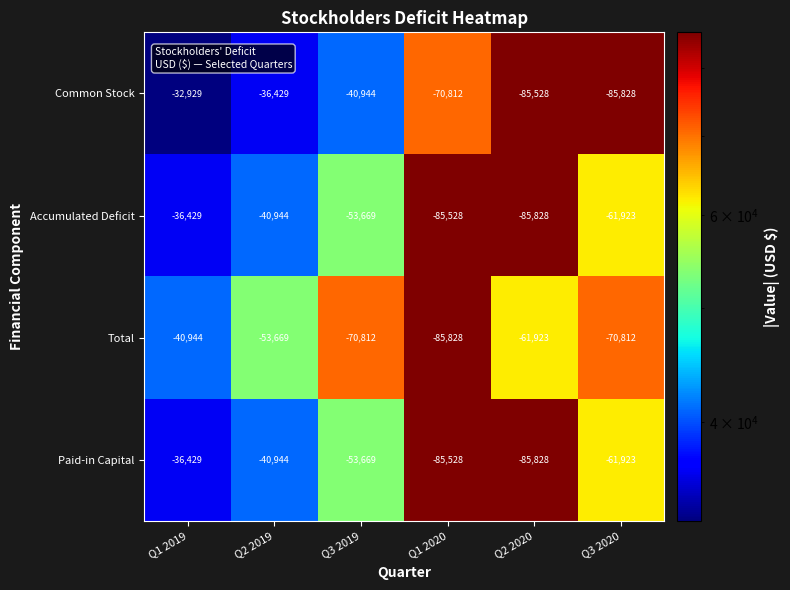

At which label does Common Stock first exceed -40944?

Q1 2019